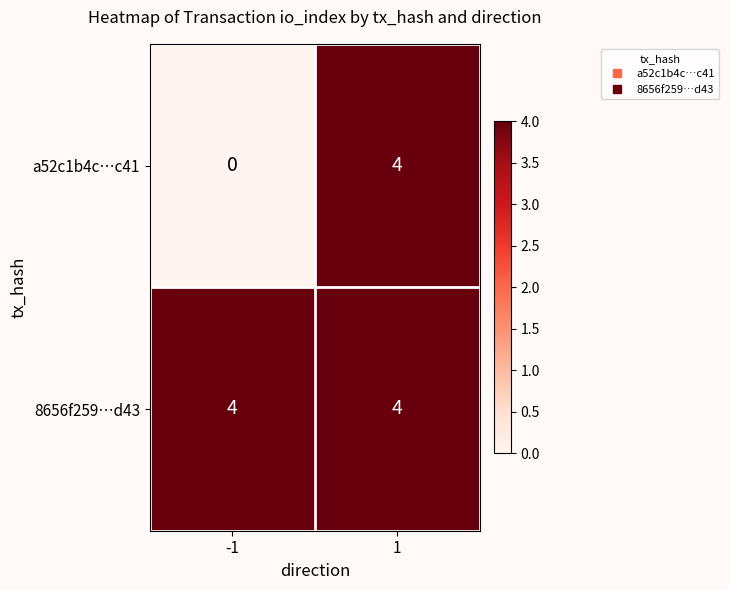

The value of 8656f259…d43 at -1 is 4. True or false?

True